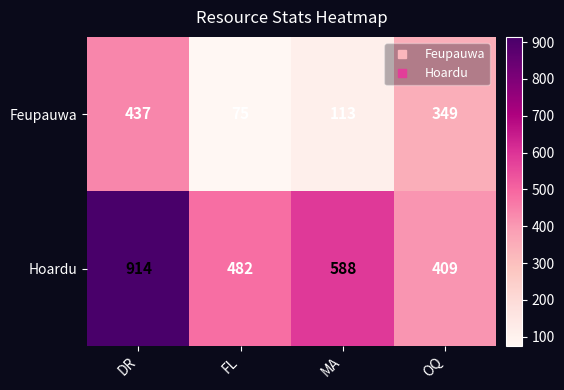

What is the average value of the Feupauwa series?

244